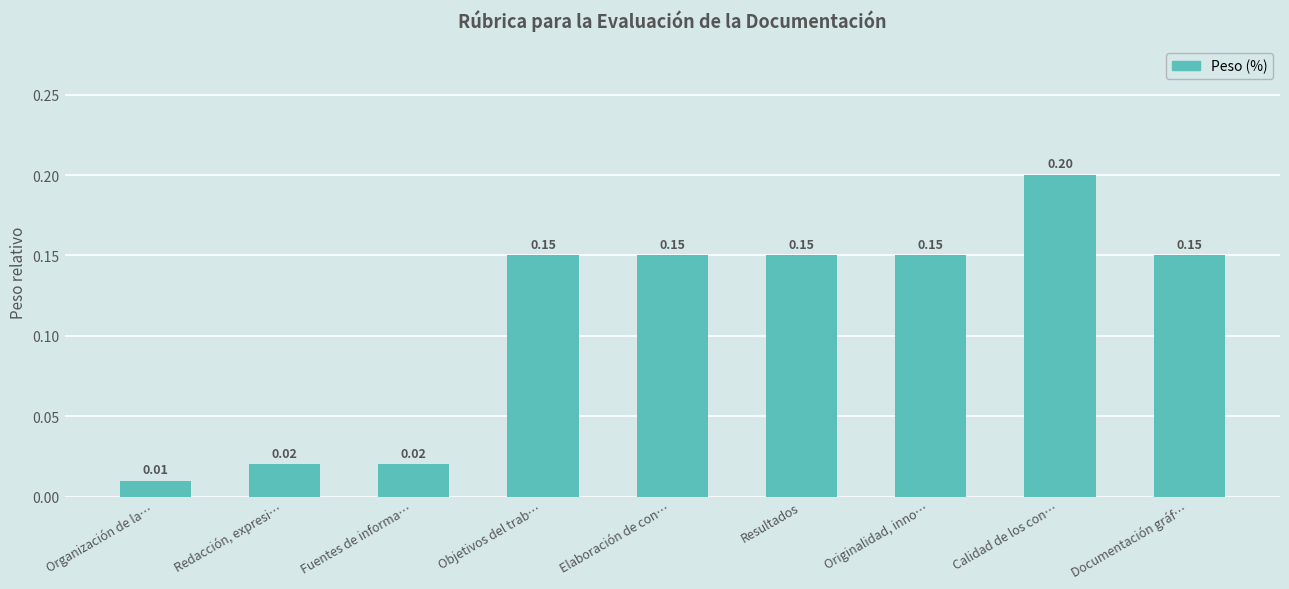

What is the sum of all values?

1.0